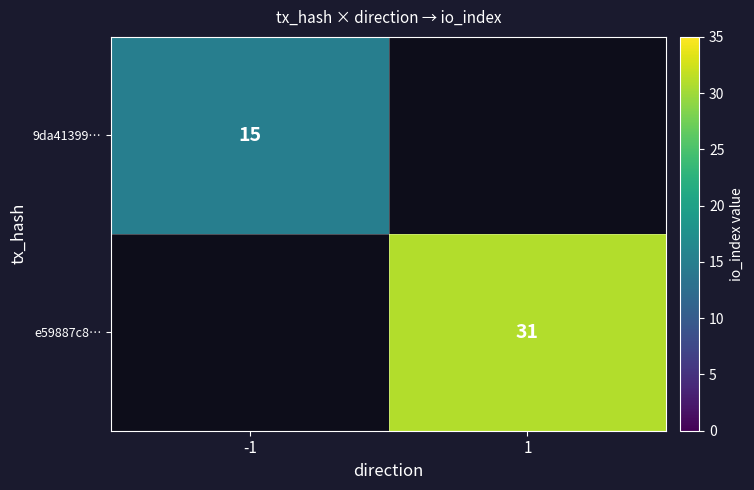

How many series are shown in this chart?

2